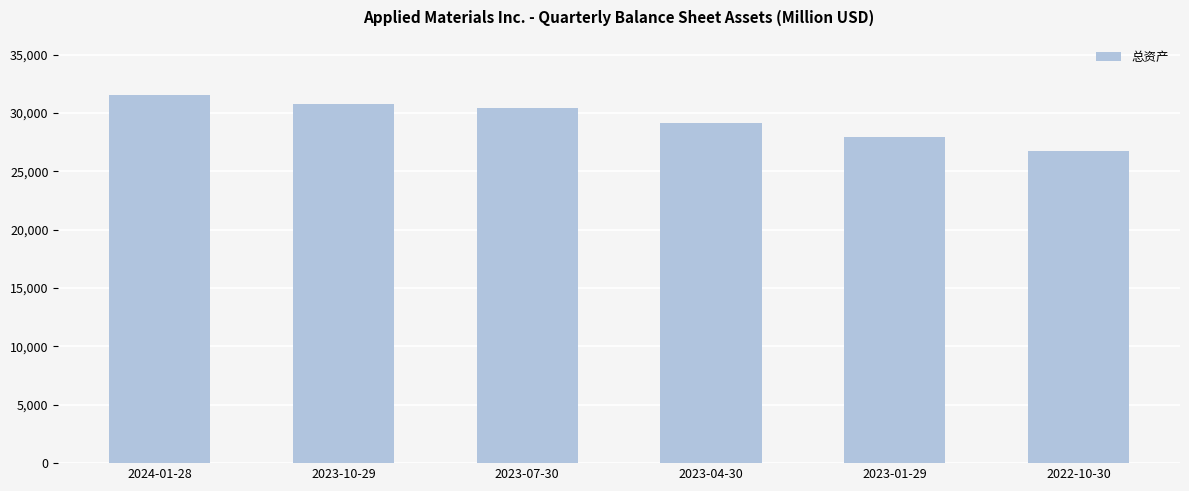

What is the minimum value shown in the chart?

26726